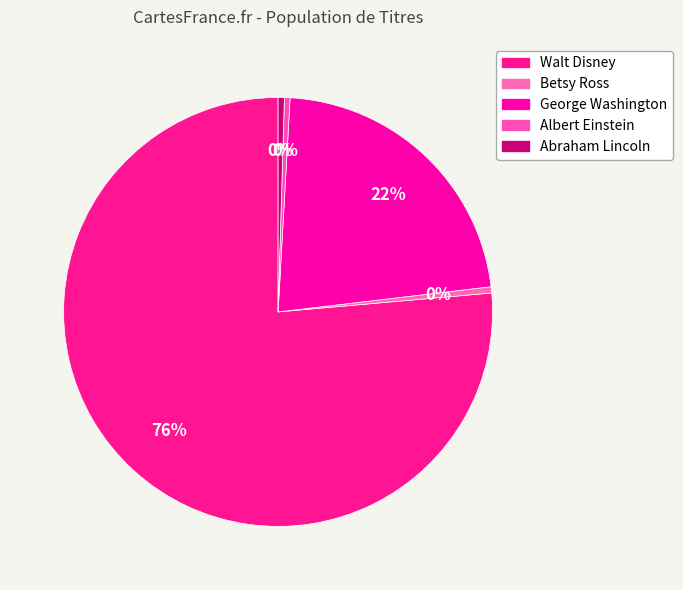

How many slices are in this pie chart?

5